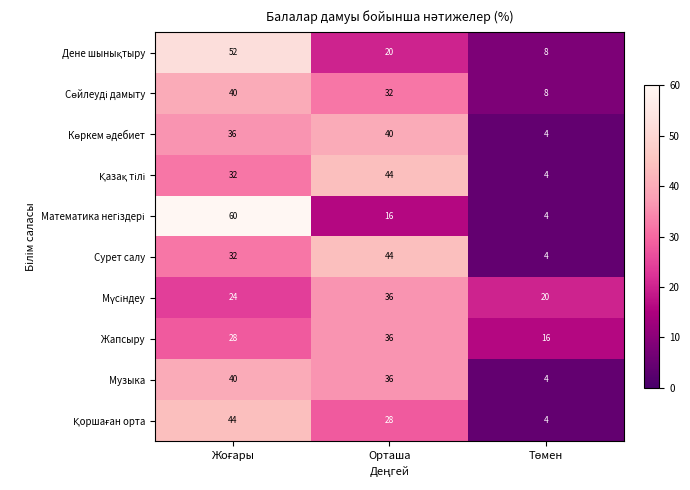

How many categories are shown in the chart?

3